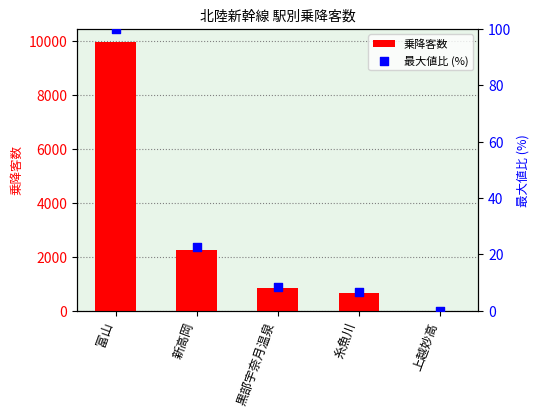

At which category is the sum across all series the highest?

富山